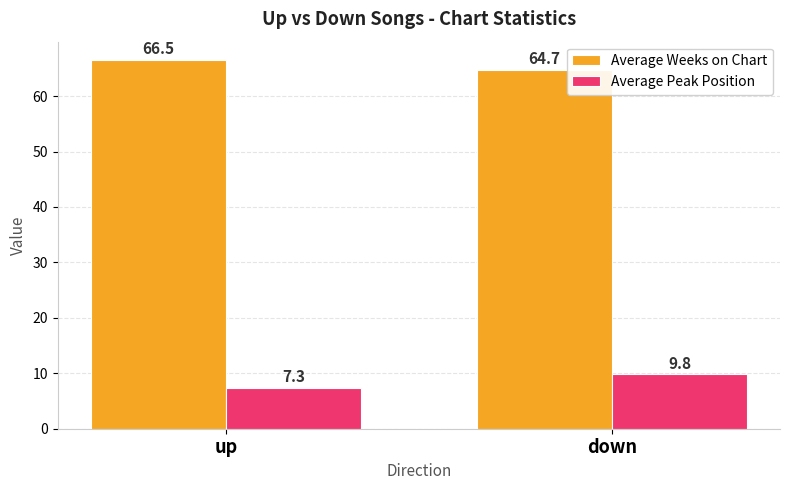

At which label is Average Weeks on Chart closest to 65?

down